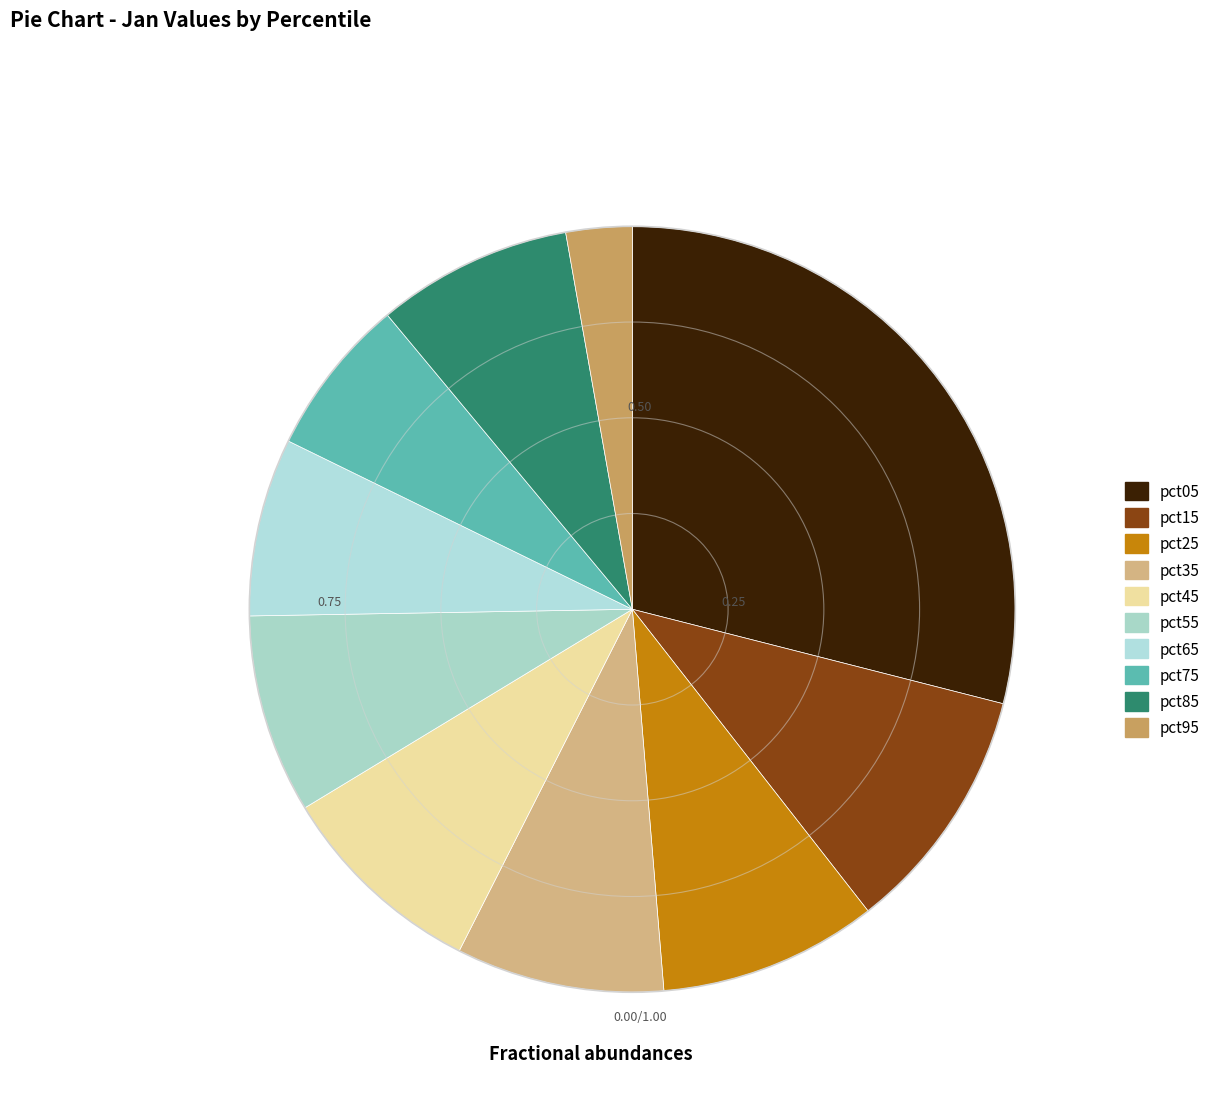

Count the number of slices in the pie.

10